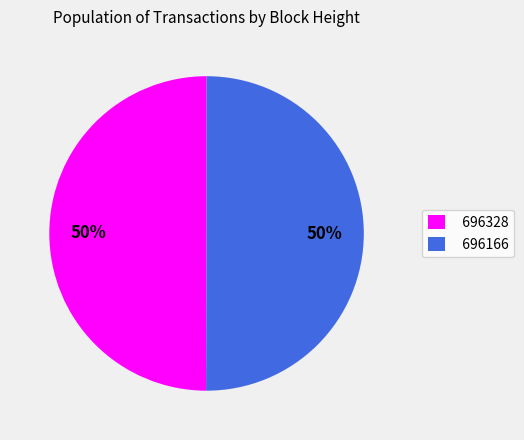

To the nearest percent, what portion does 696166 represent?

50%